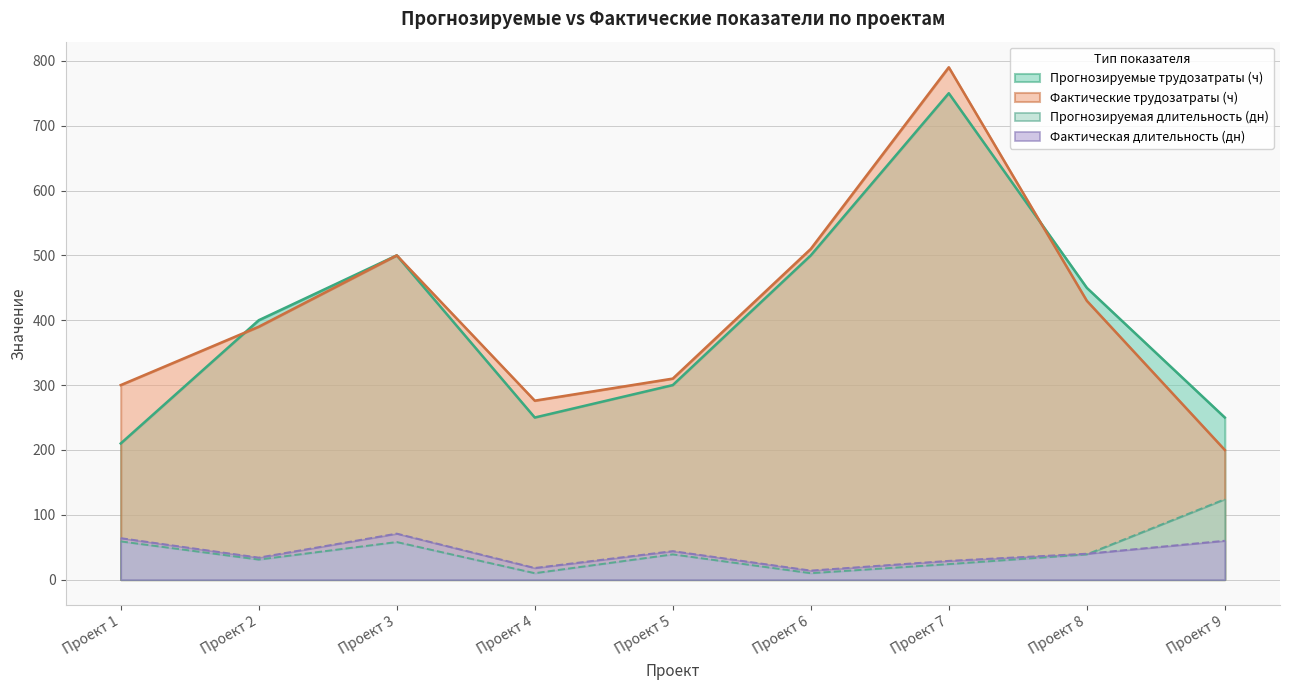

What is the average value of the Прогнозируемая длительность (дн) series?

44